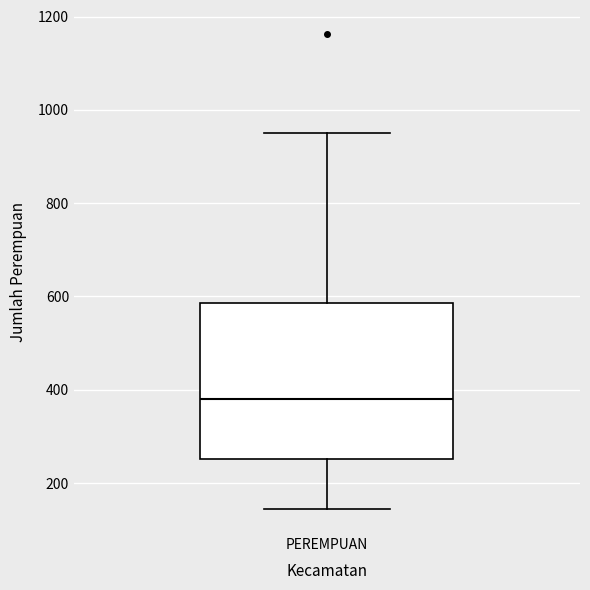

Transcribe this box plot: give where the median line is, the range the box spans, and where the two whiskers end, as read against the y-axis. The values are not printed on the chart, so give them approximately, as read against the axis.

median 380, box 260 to 580, whiskers 140 to 960